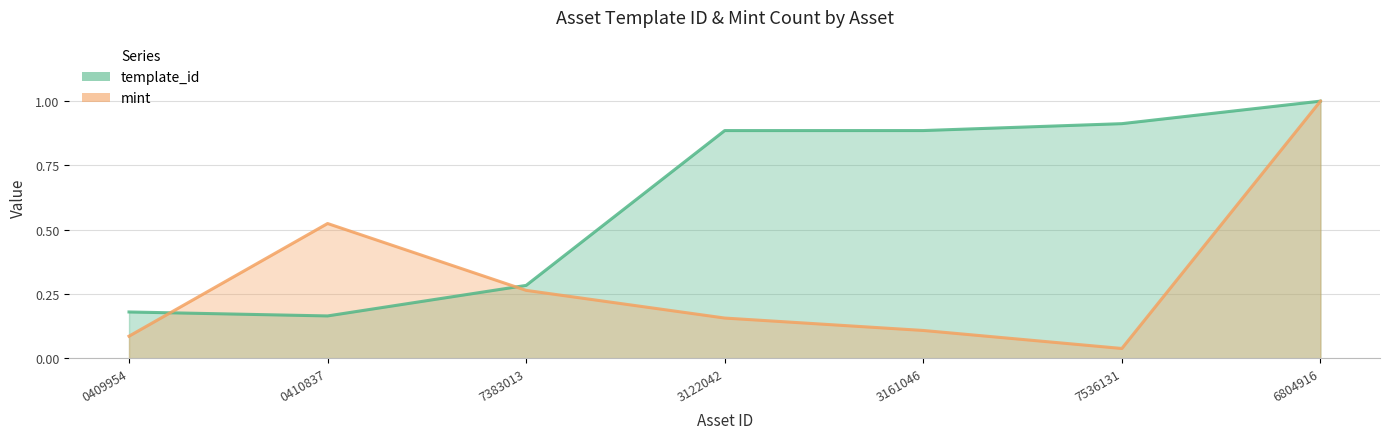

Does the chart display data point markers on the line(s)?

No